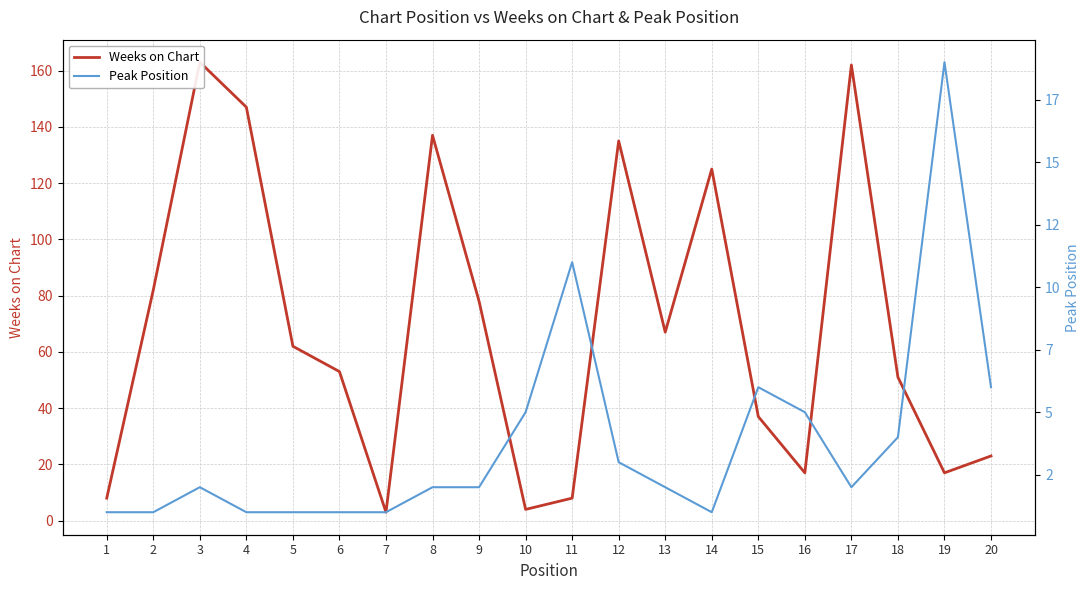

At which category does Peak Position reach its first local valley?

14